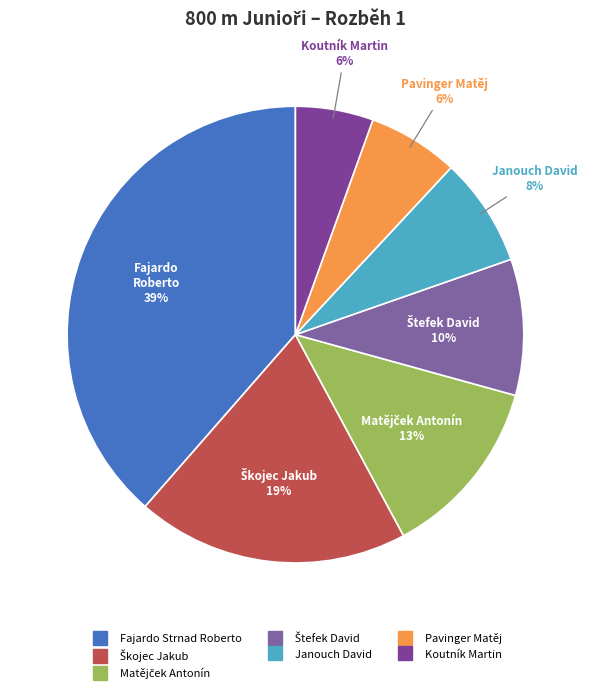

Count the number of slices in the pie.

7